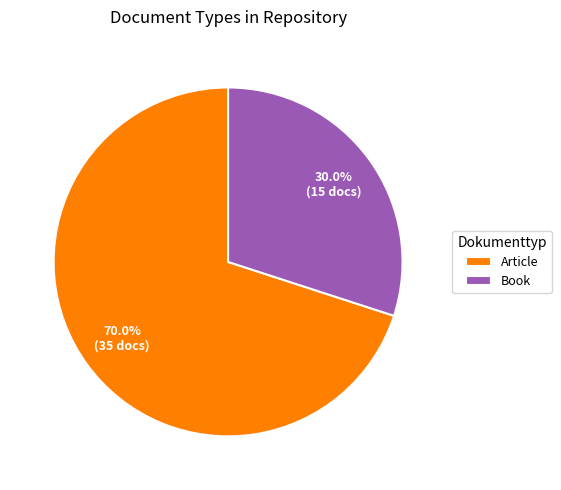

The Article slice represents 64% of the pie. True or false?

False